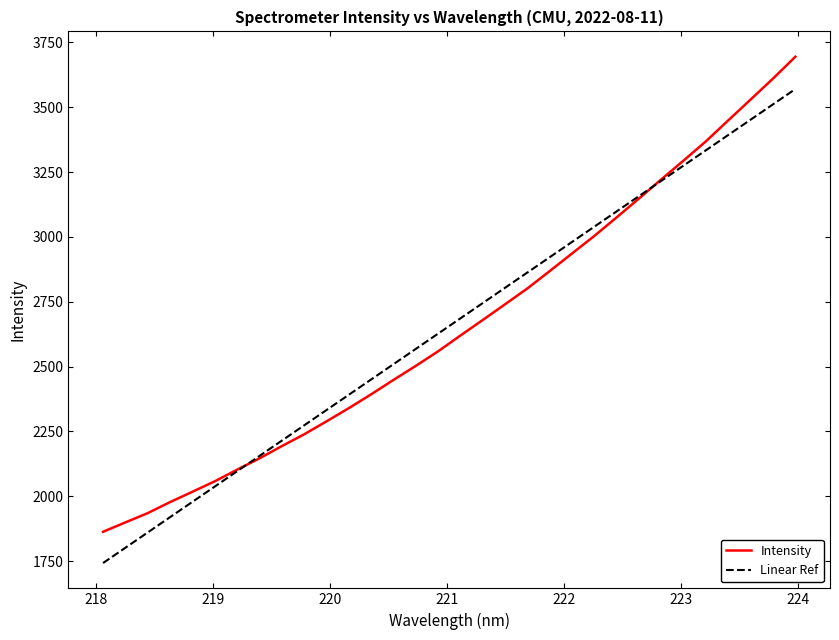

What is the greatest value displayed?

3694.5